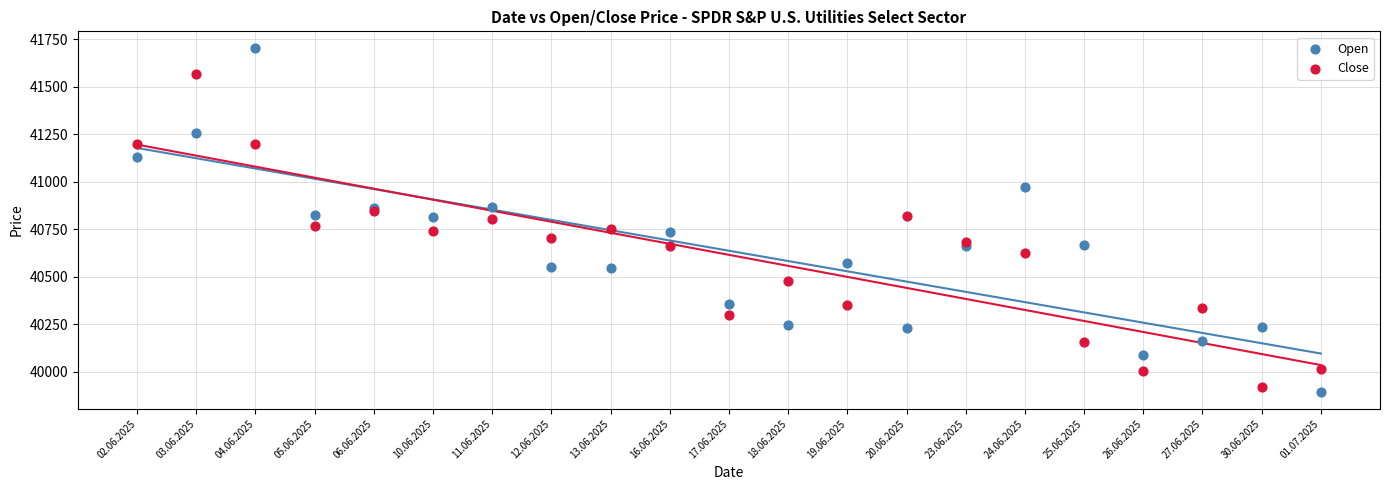

Which series reaches the maximum Y coordinate?

Open